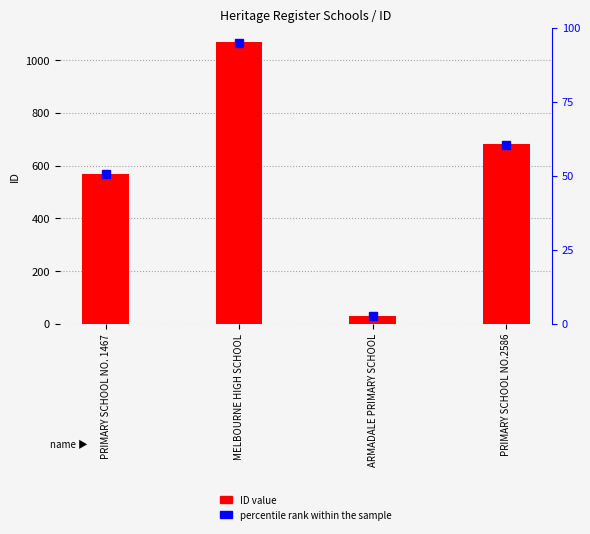

Which has a higher value, MELBOURNE HIGH SCHOOL or PRIMARY SCHOOL NO. 1467?

MELBOURNE HIGH SCHOOL